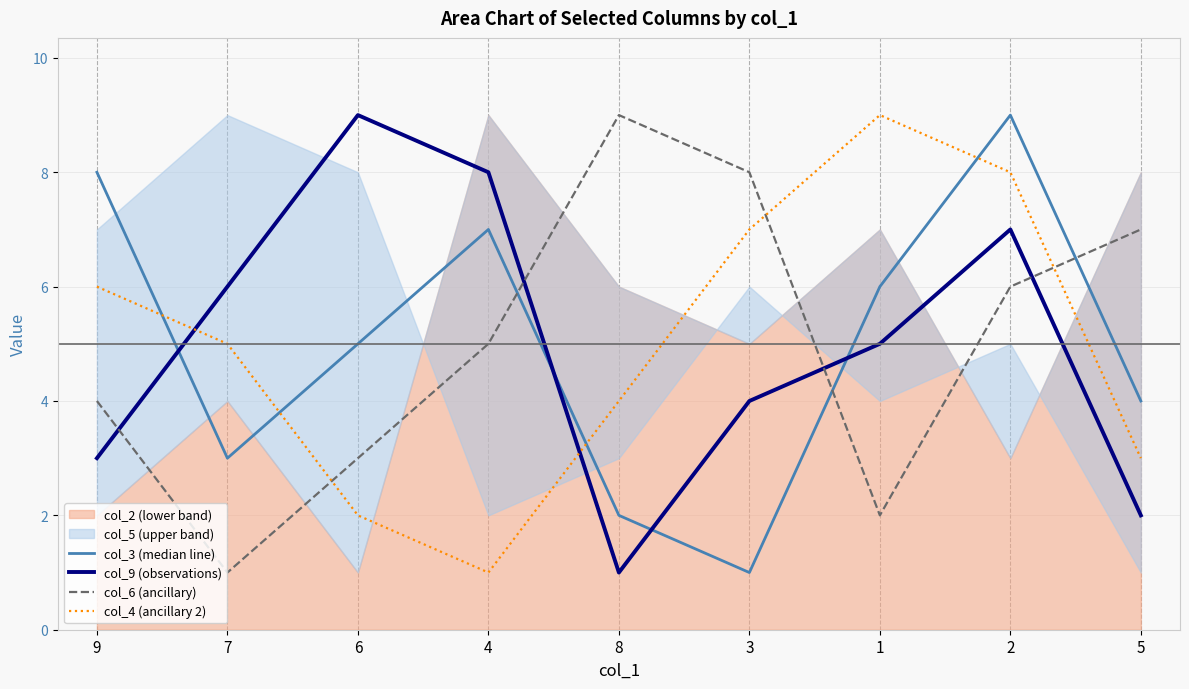

Which series has the largest total across all categories?

col_3 (median line)